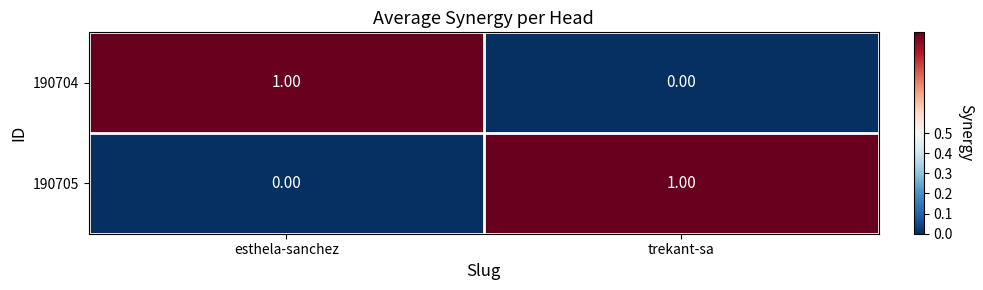

At esthela-sanchez, list the series in order from largest to smallest.

190704, 190705